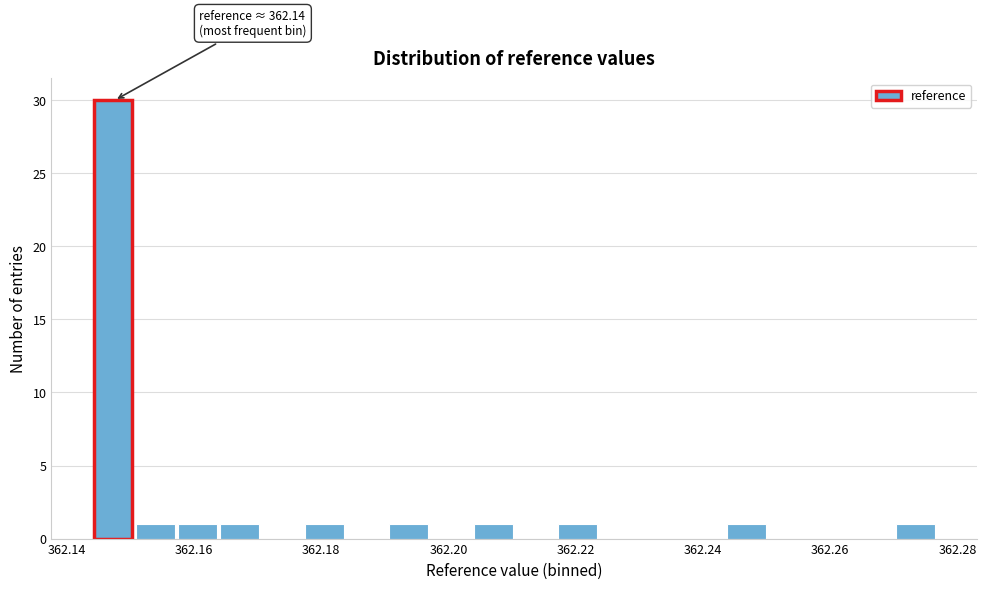

Around what value on the x-axis is the tallest bar? Give the approximate position of its centre, as read against the axis.

362.148